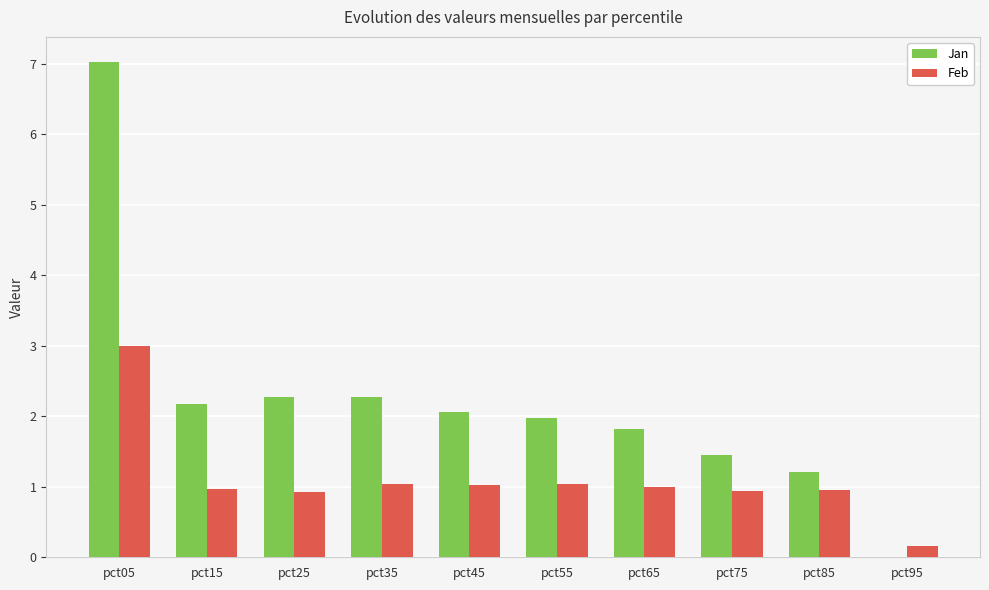

At which category is the sum across all series the highest?

pct05